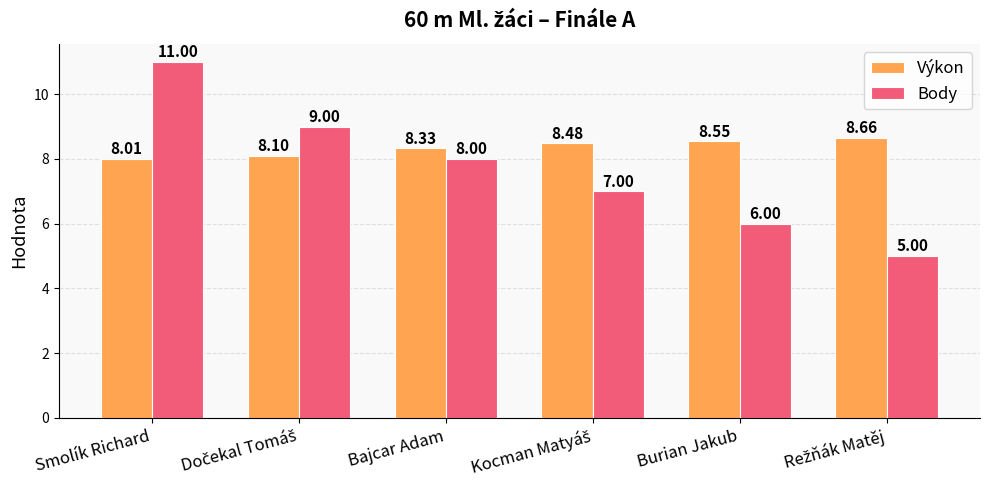

List the series in order of their overall mean, lowest first.

Body, Výkon